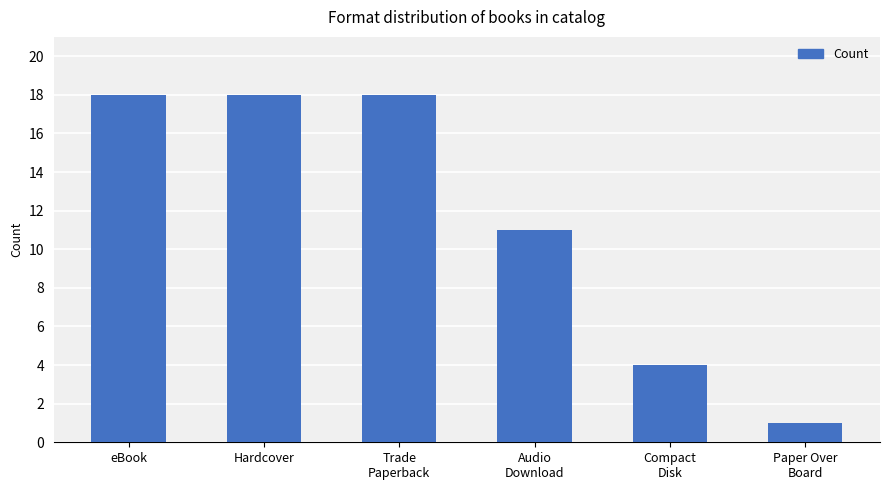

Count the values in the range 4 to 18.

5